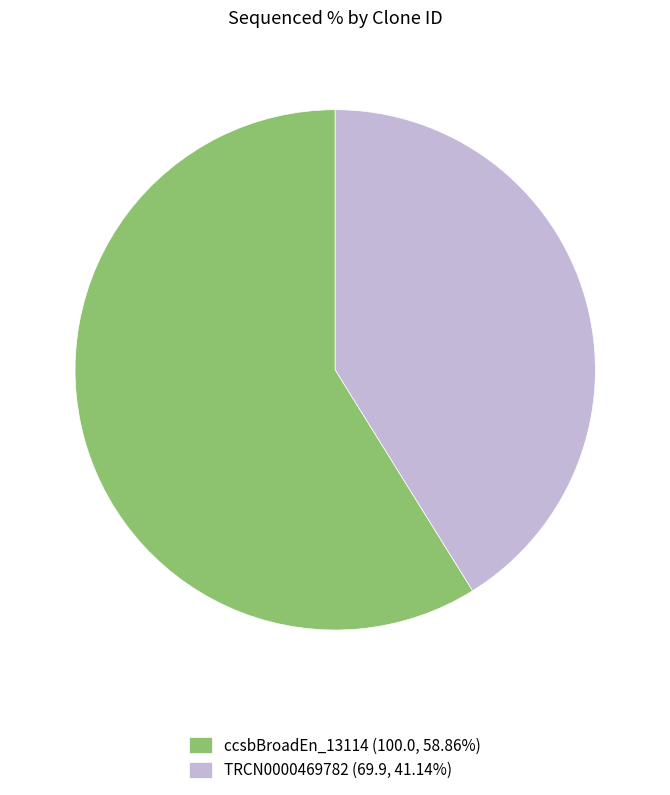

Does any single category account for the majority?

Yes